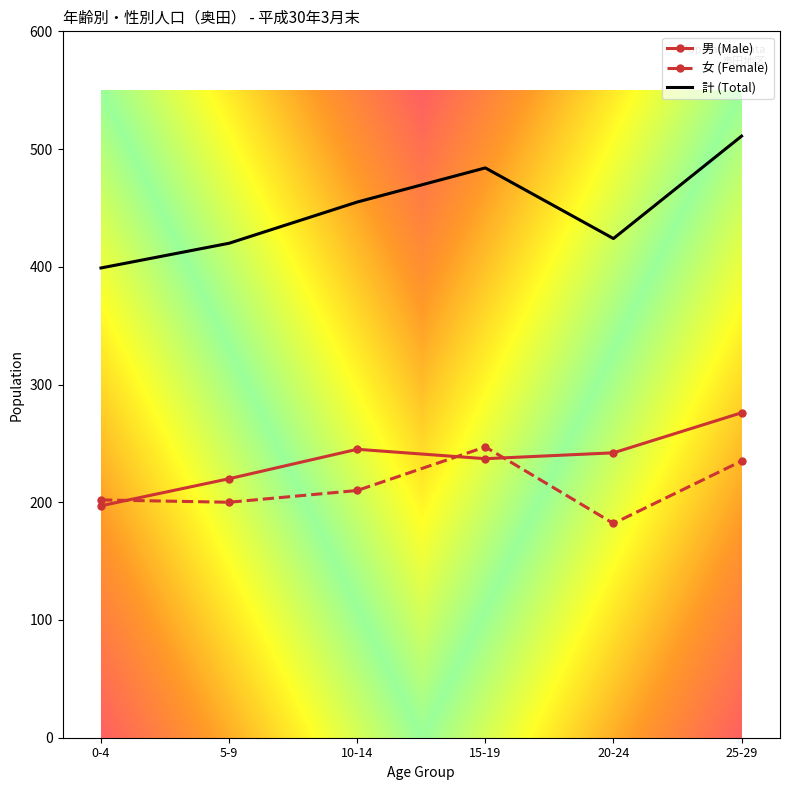

What is the average value of the 計 (Total) series?

449